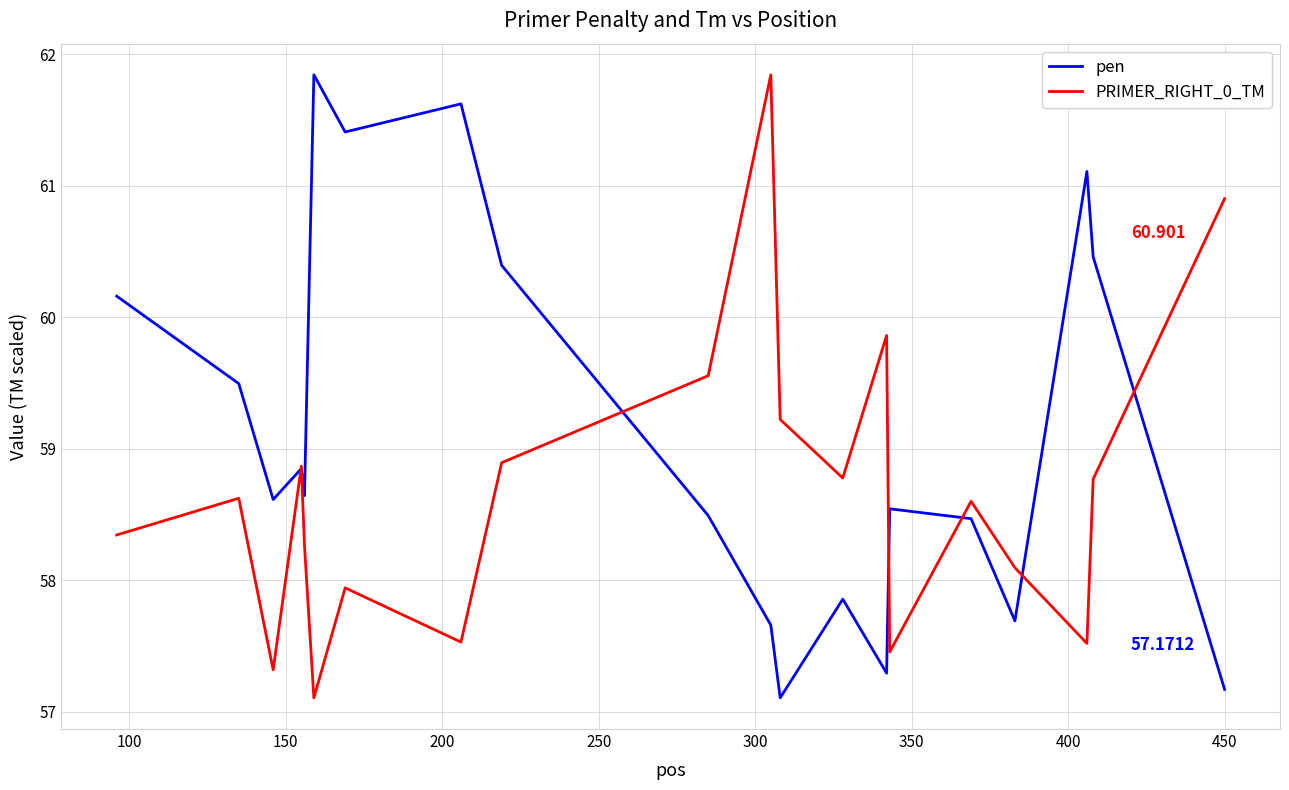

Which series has the largest total across all categories?

pen